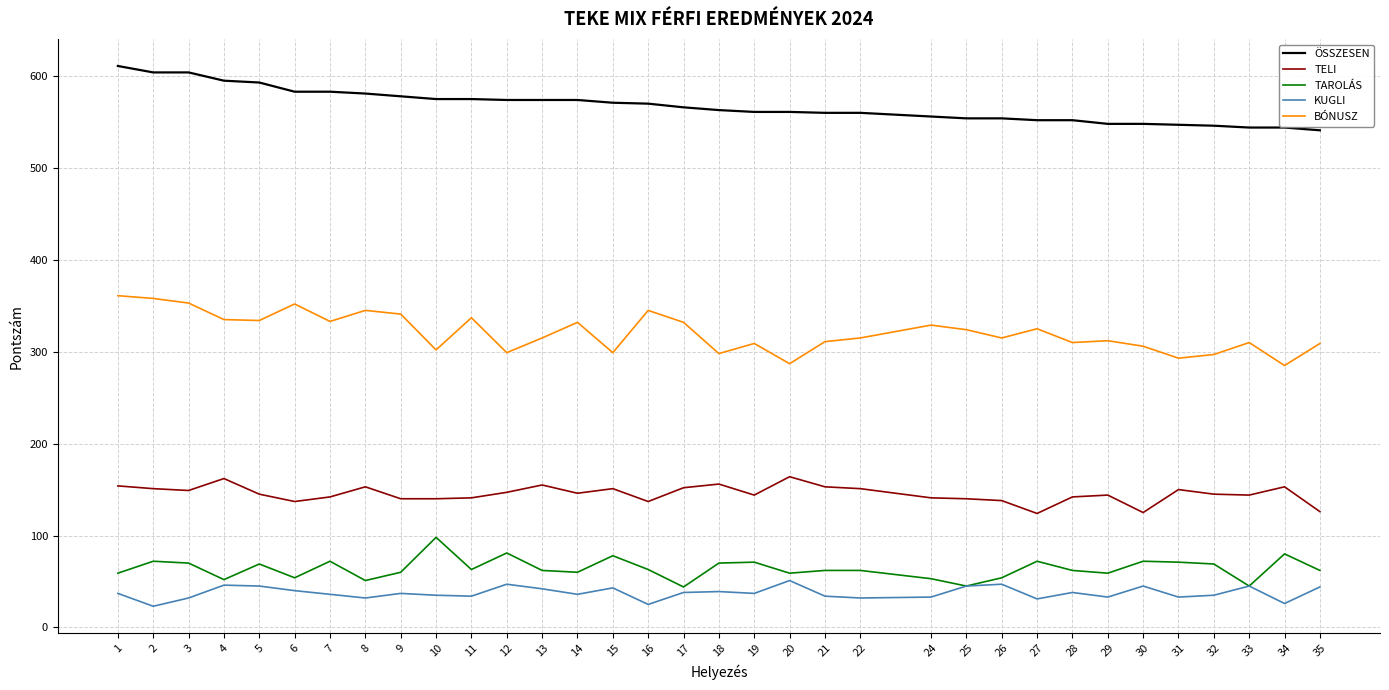

Is it true that ÖSSZESEN equals 575 at 11?

True